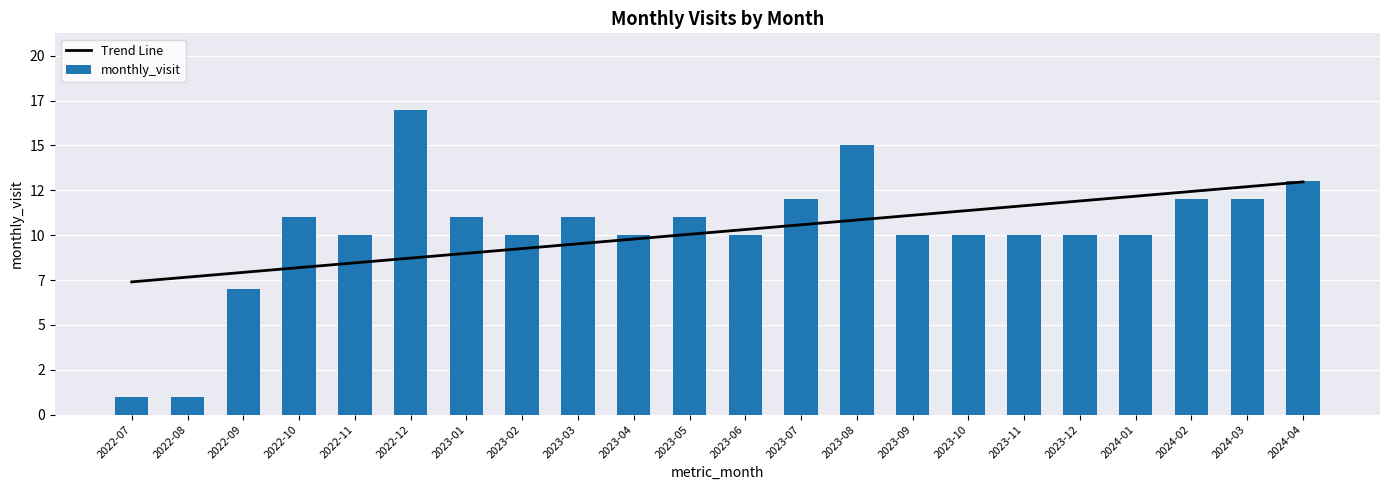

Does the chart contain any negative values?

No